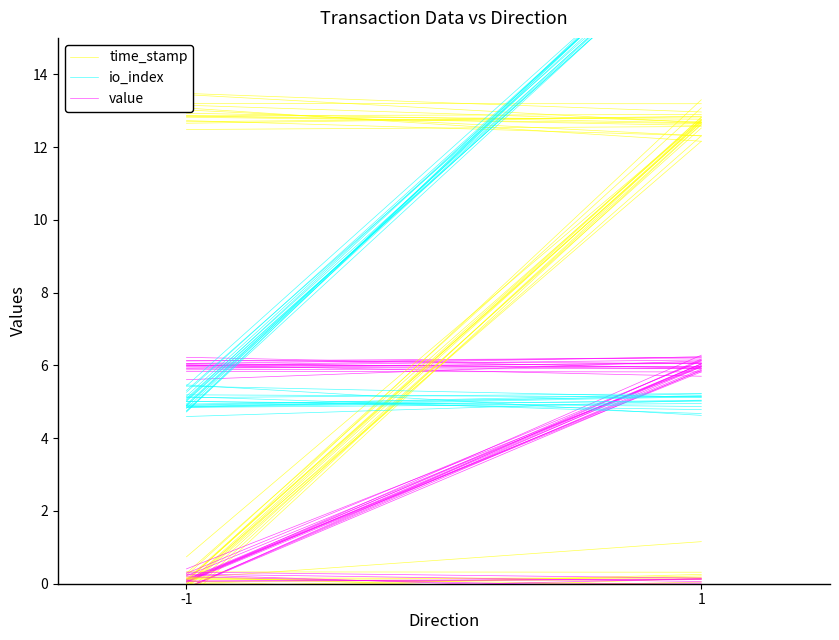

The value series shows 31.5 at 1. True or false?

False